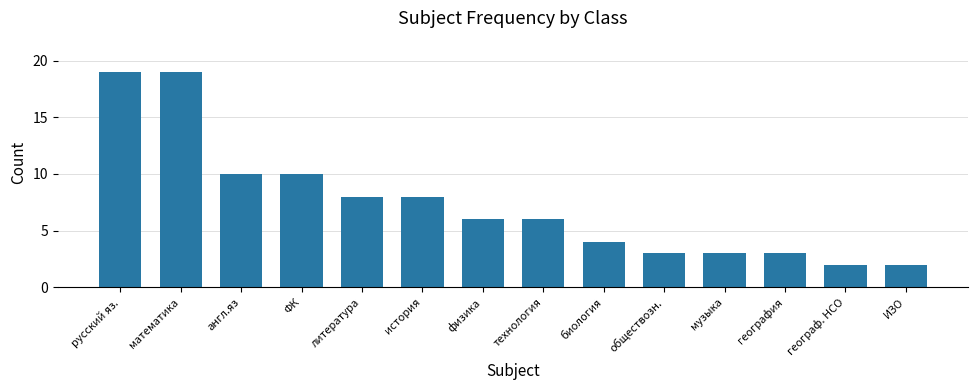

Reading right to left, transcribe all the data shown in this chart.

2	2	3	3	3	4	6	6	8	8	10	10	19	19